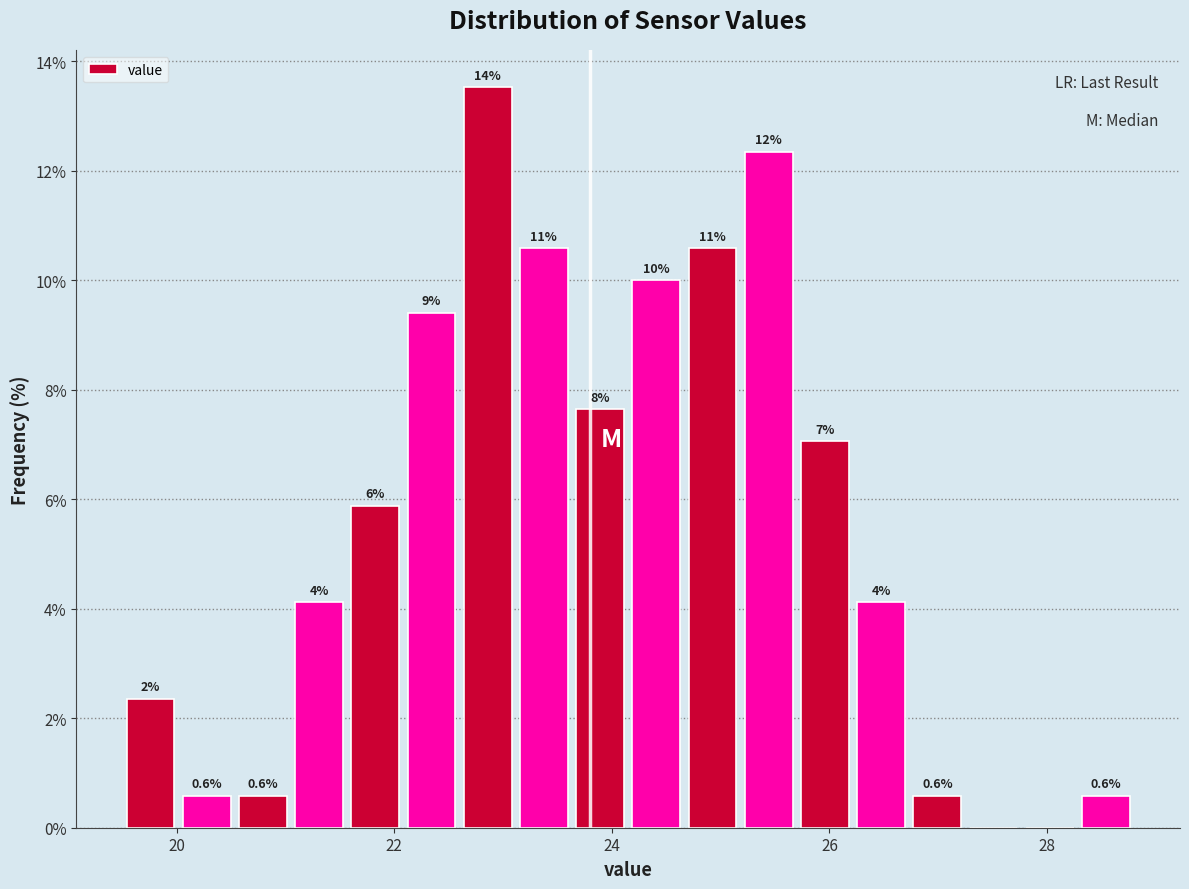

Read against the x-axis, roughly where is the centre of the tallest bar?

22.8